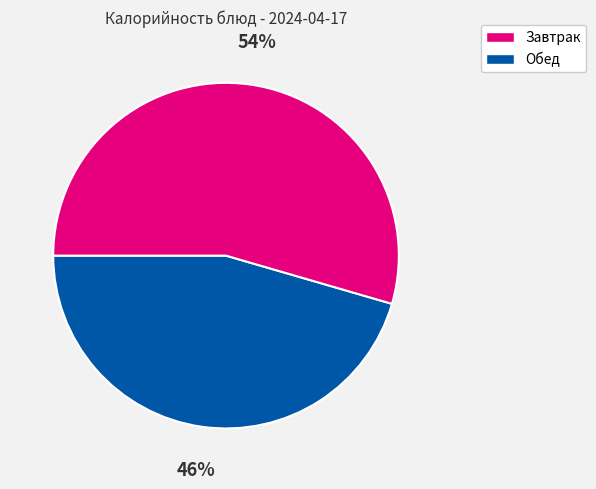

To the nearest percent, what is the average slice percentage?

50%